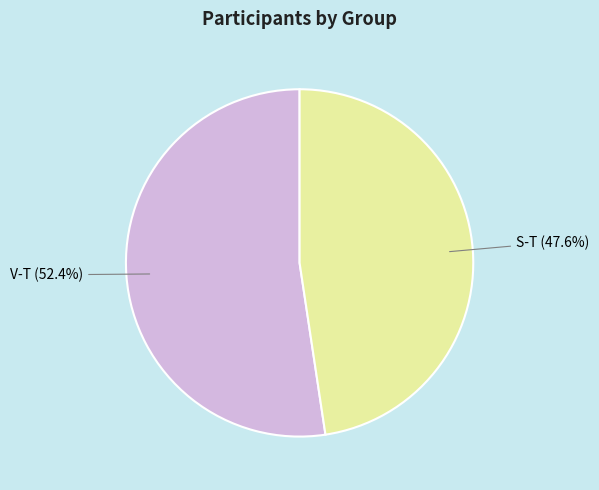

How many segments does this pie chart have?

2